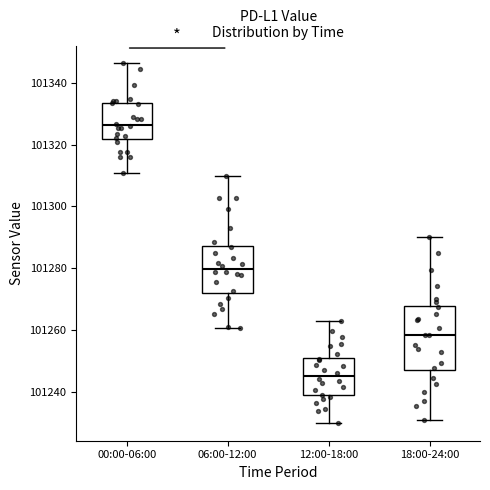

Where does the median line of the box for 00:00-06:00 sit on the y-axis? The values are not printed on the chart, so give them approximately, as read against the axis.

101326